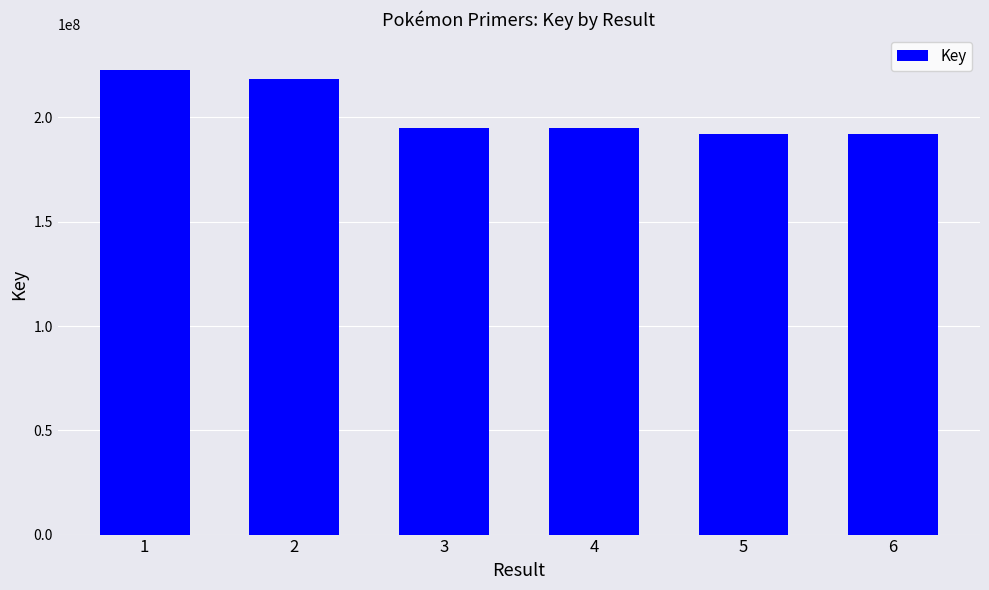

What is the value of the 2nd bar from the left?

218325940